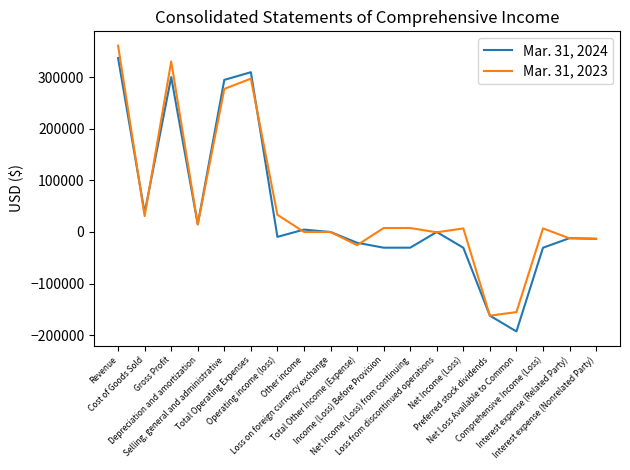

Where is Mar. 31, 2024 nearest to the value 72087?

Cost of Goods Sold